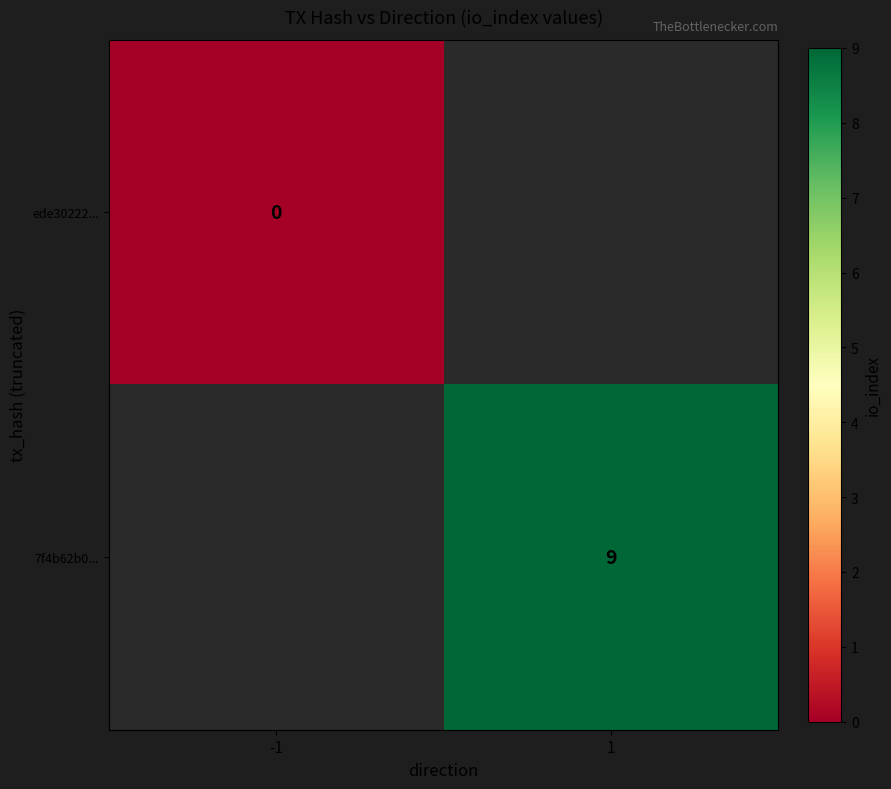

How many data points does each series have?

2